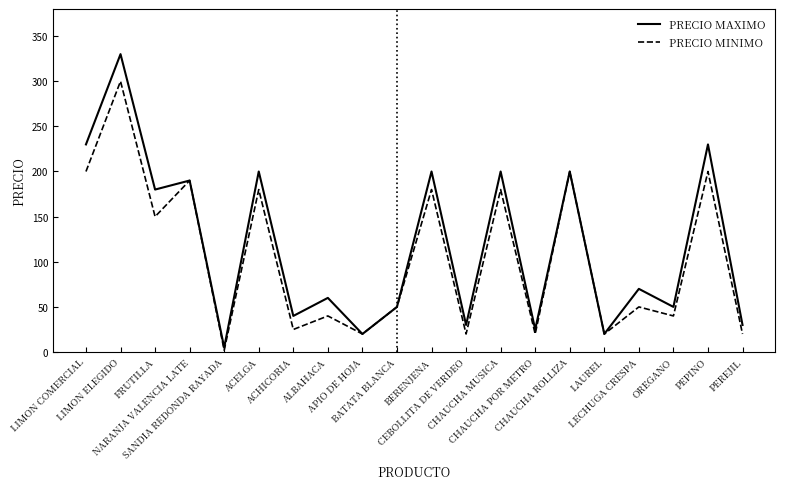

What are all the series names shown in the legend?

PRECIO MAXIMO, PRECIO MINIMO